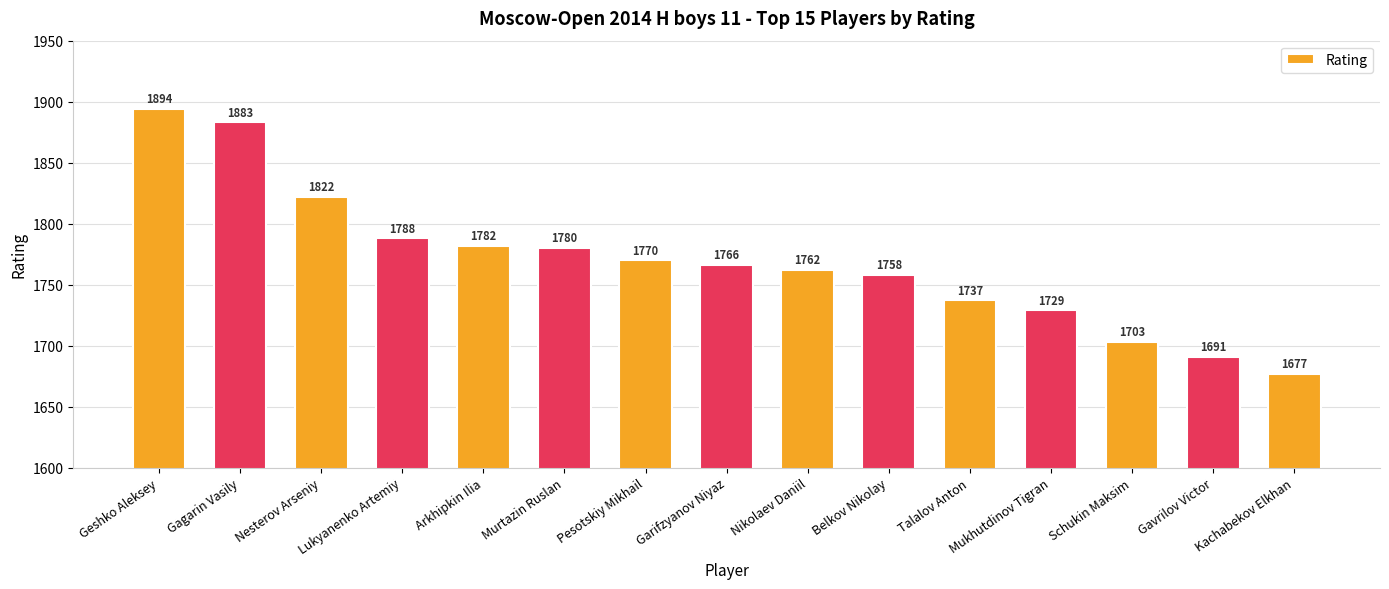

Rank the categories by value from lowest to highest.

Kachabekov Elkhan, Gavrilov Victor, Schukin Maksim, Mukhutdinov Tigran, Talalov Anton, Belkov Nikolay, Nikolaev Daniil, Garifzyanov Niyaz, Pesotskiy Mikhail, Murtazin Ruslan, Arkhipkin Ilia, Lukyanenko Artemiy, Nesterov Arseniy, Gagarin Vasily, Geshko Aleksey